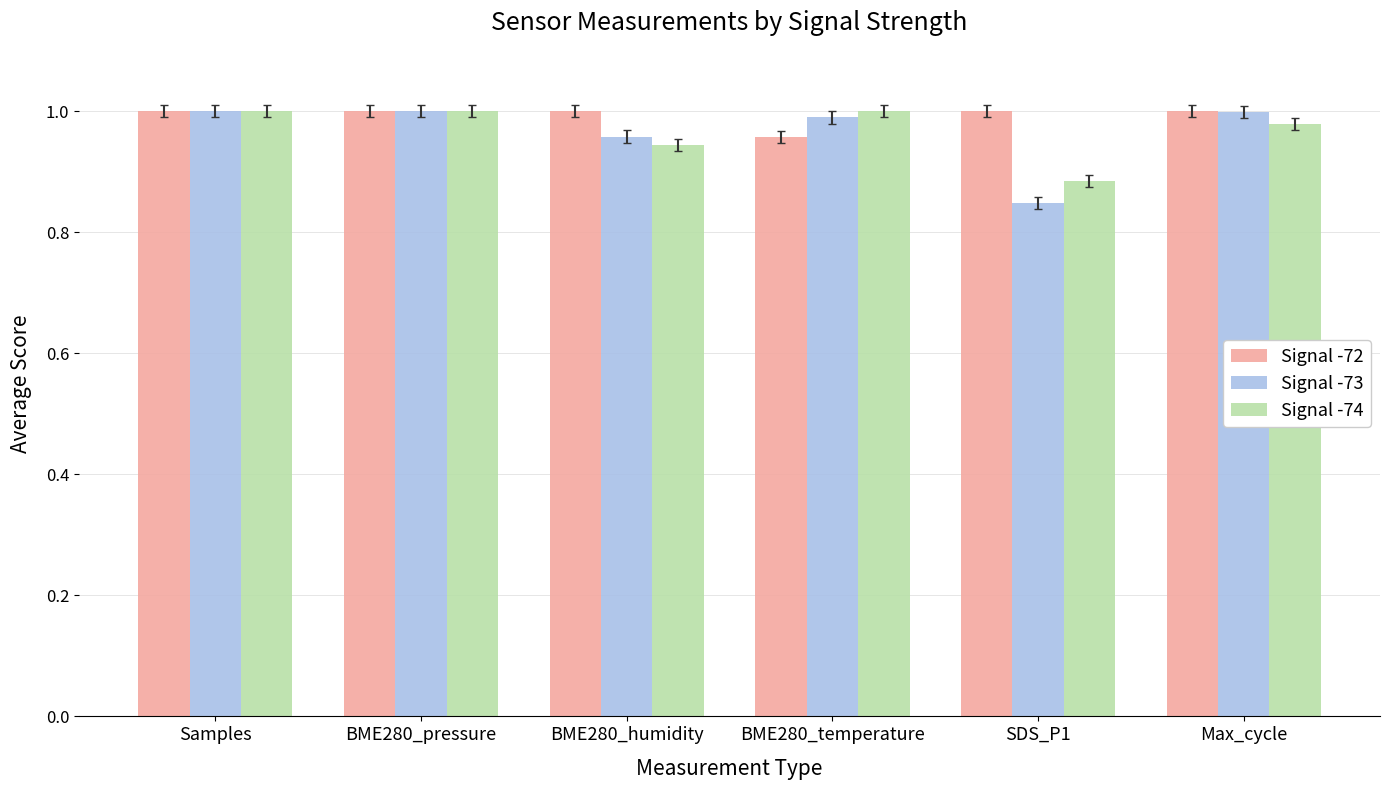

Where is Signal -73 nearest to the value 0?

SDS_P1